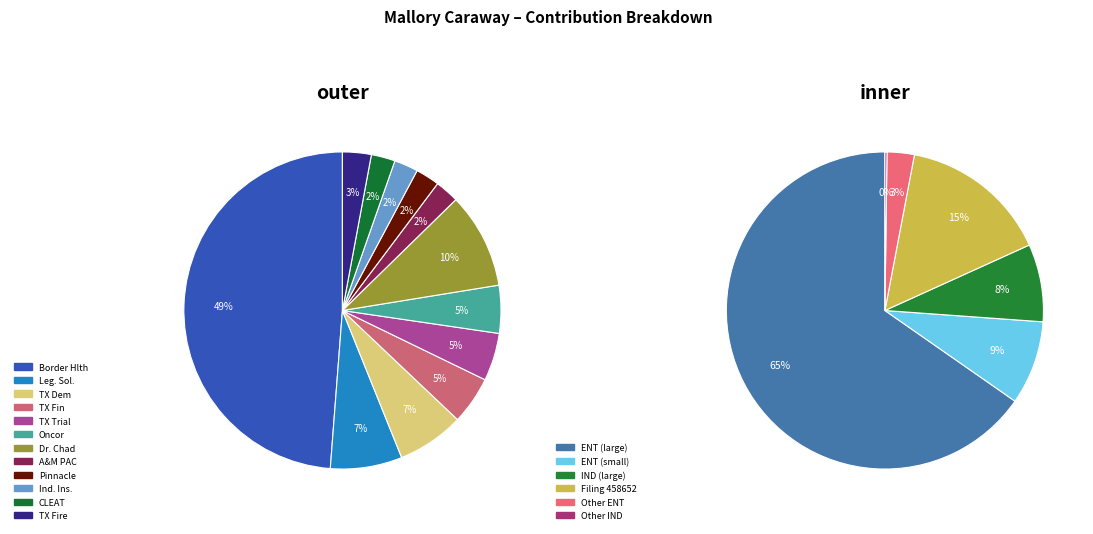

Which has a higher value, A&M PAC or Legislative Solutions?

Legislative Solutions